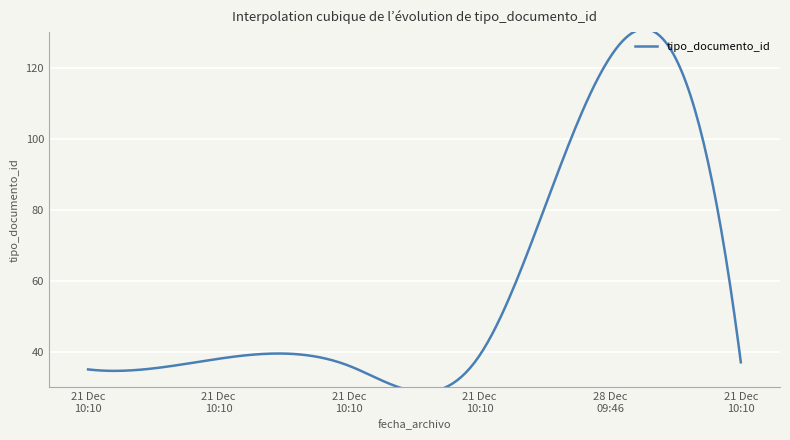

What is the maximum value shown in the chart?

123